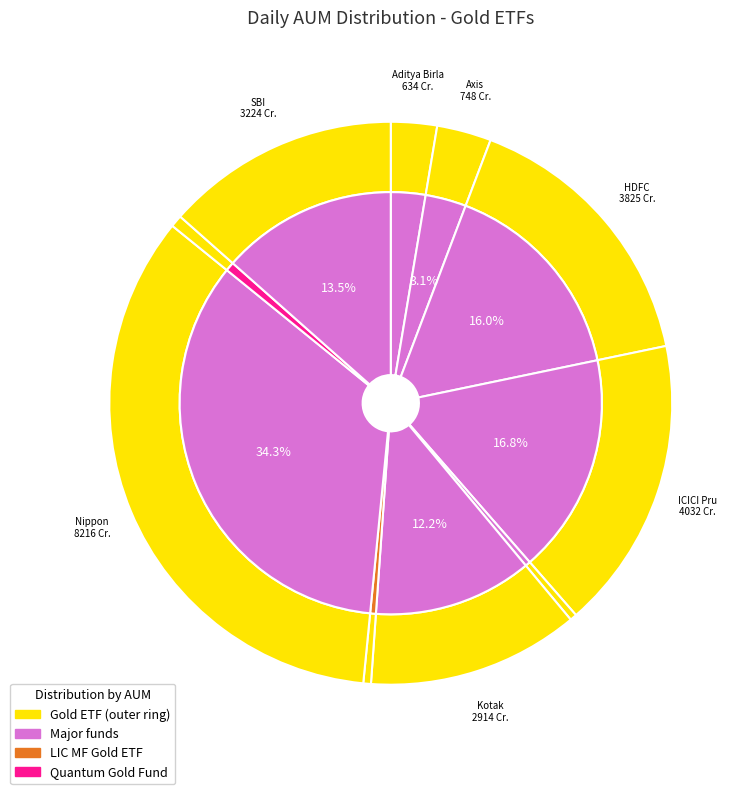

What is the largest slice in the pie chart?

Nippon India ETF Gold BeES